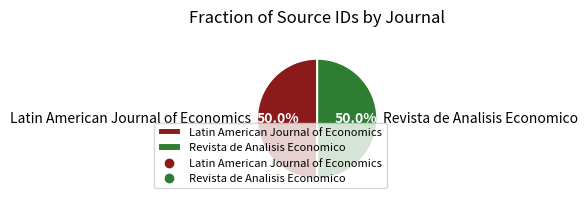

Approximately how many times larger is the value at Revista de Analisis Economico compared to Latin American Journal of Economics?

1.0